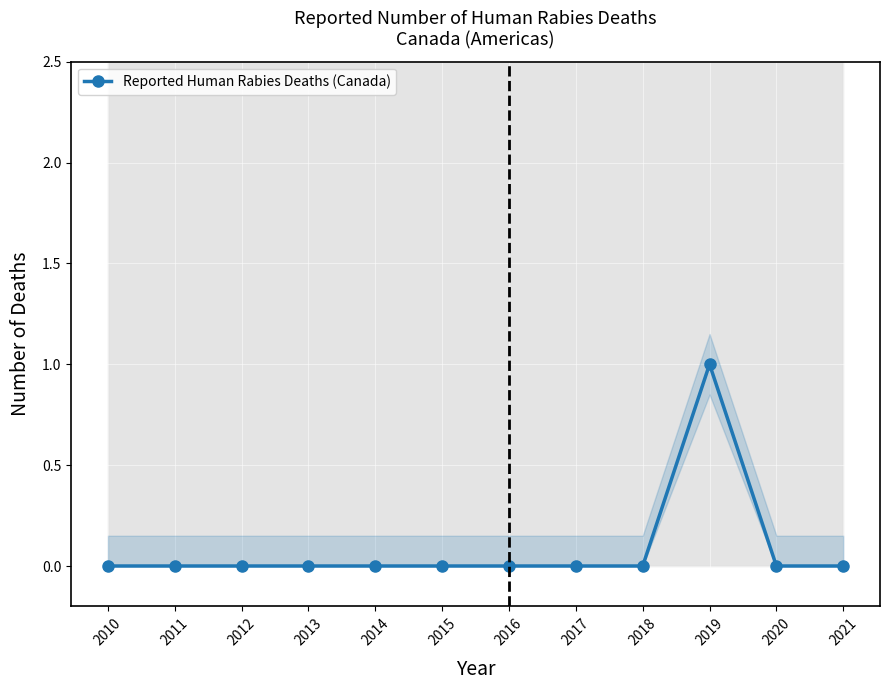

Rank the categories by value from highest to lowest.

2019, 2010, 2011, 2012, 2013, 2014, 2015, 2016, 2017, 2018, 2020, 2021